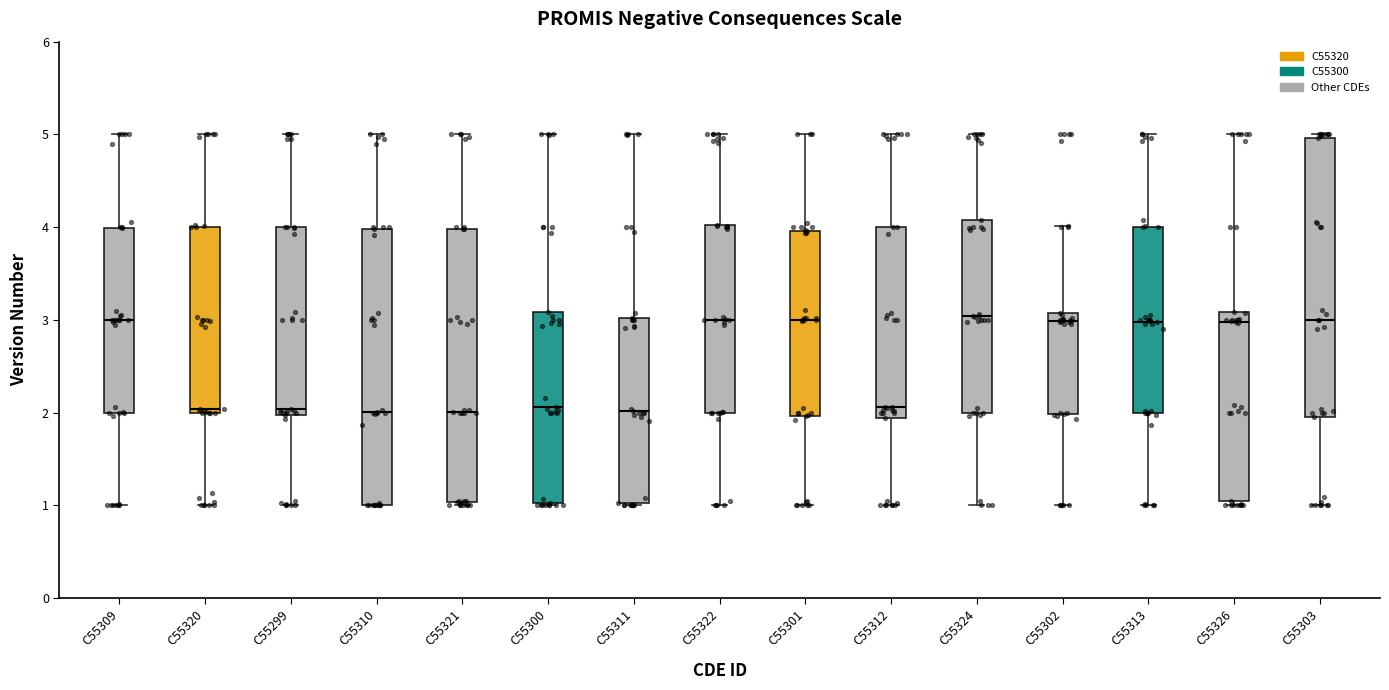

Where is the lower edge of the box for C55303 on the y-axis? The values are not printed on the chart, so give them approximately, as read against the axis.

2.0